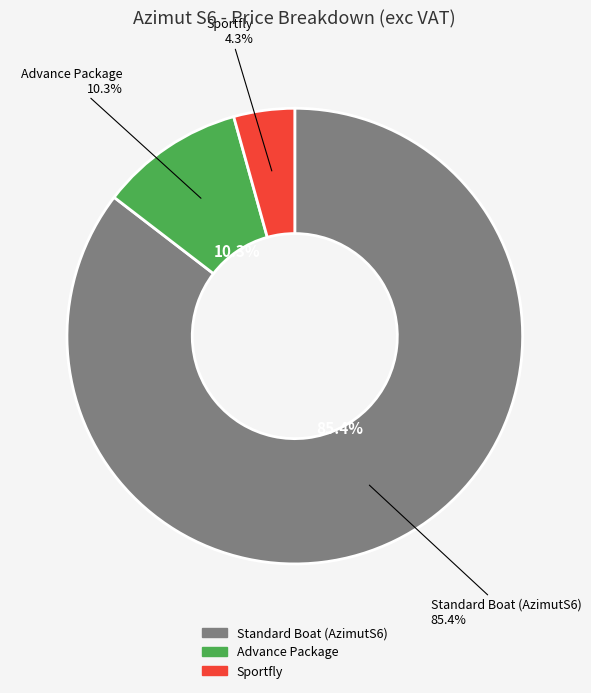

What portion of the pie excludes Sportfly?

95.7%